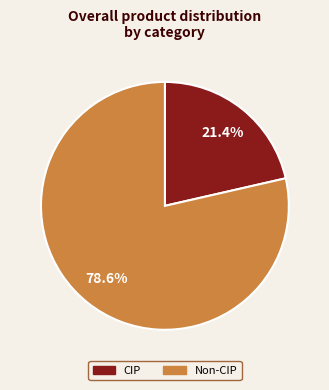

Does any single category account for the majority?

Yes